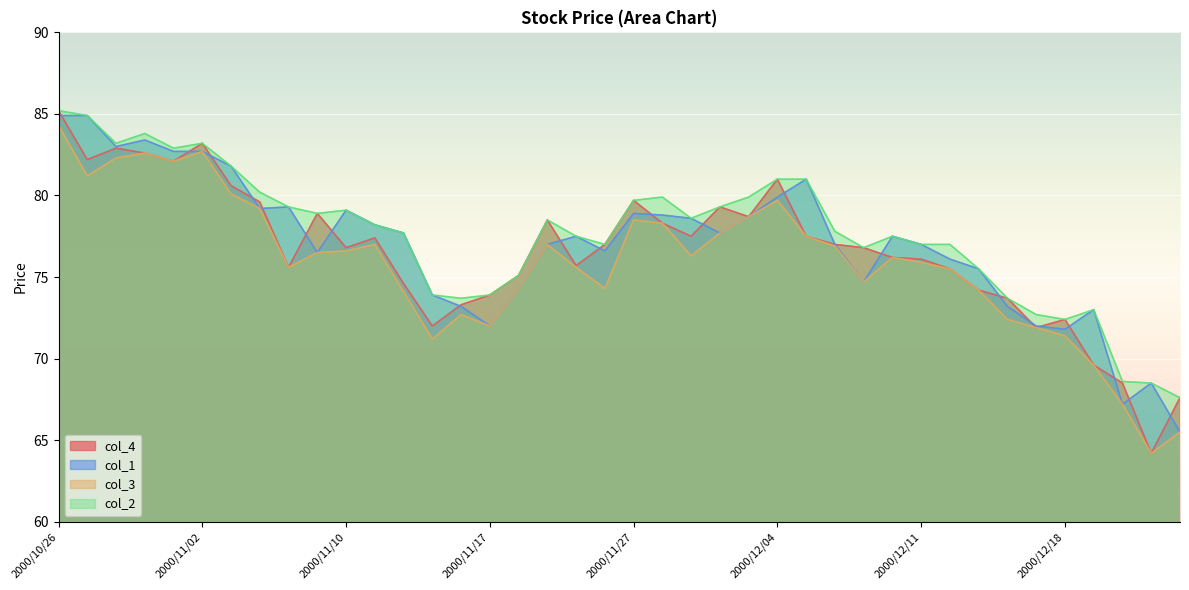

Which has a higher value, 2000/11/07 or 2000/12/22?

2000/11/07